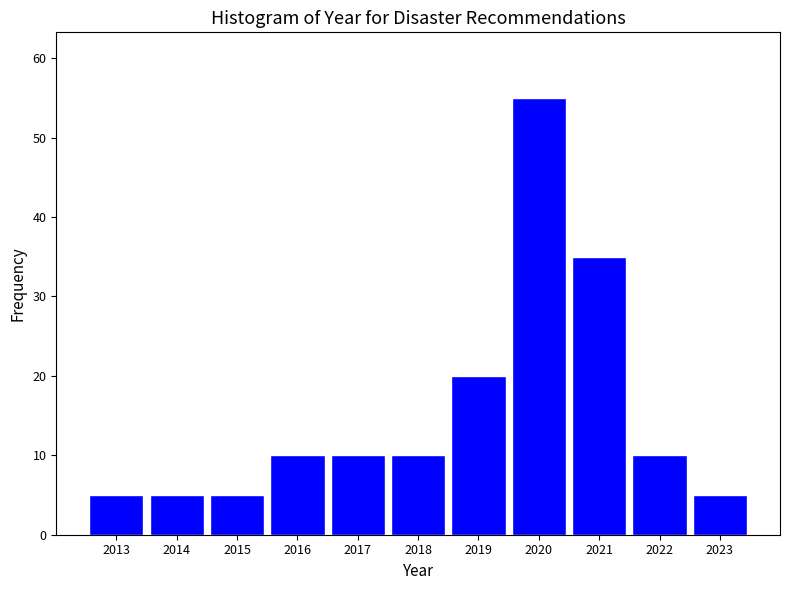

Reading left to right, list every bar in this chart as the range it spans on the x-axis followed by its height. The values are not printed on the chart, so give them approximately, as read against the axis.

2012.5 to 2013.5: 5
2013.5 to 2014.5: 5
2014.5 to 2015.5: 5
2015.5 to 2016.5: 10
2016.5 to 2017.5: 10
2017.5 to 2018.5: 10
2018.5 to 2019.5: 20
2019.5 to 2020.5: 55
2020.5 to 2021.5: 35
2021.5 to 2022.5: 10
2022.5 to 2023.5: 5